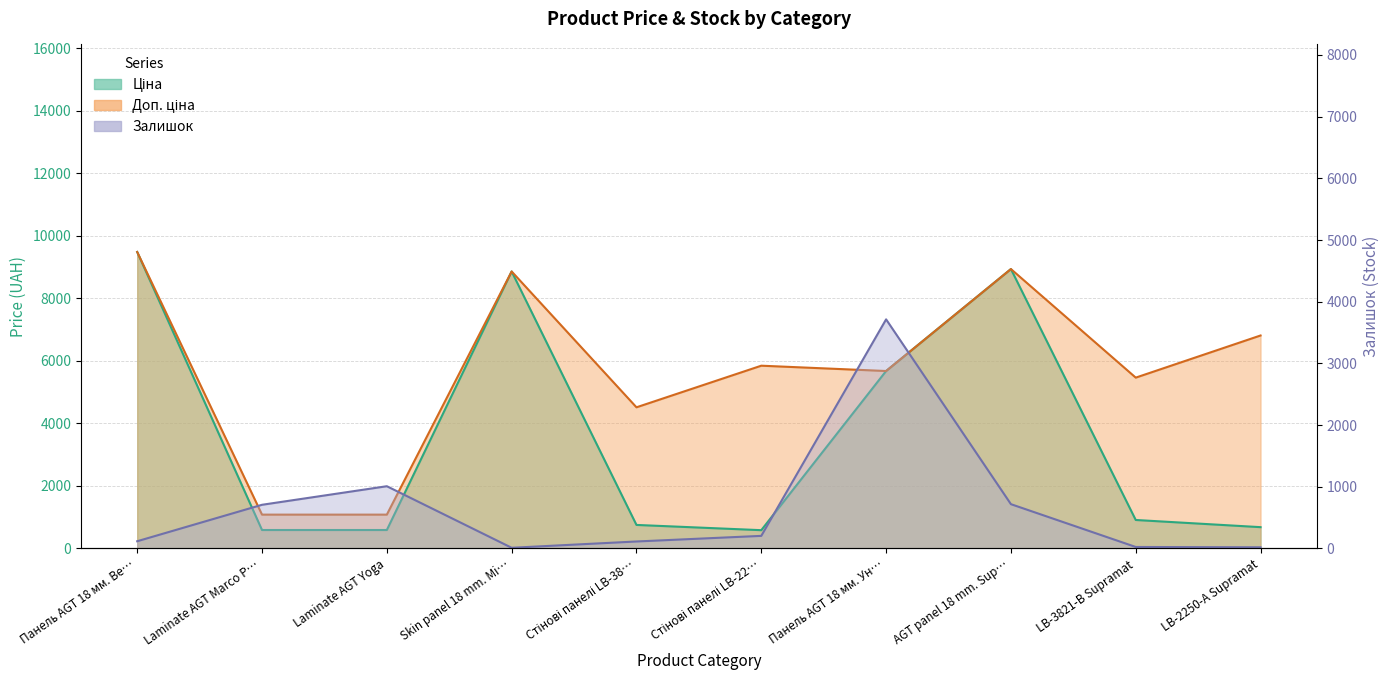

What is the spread (max minus min) of values at Skin panel 18 mm. Mi…?

8845.7